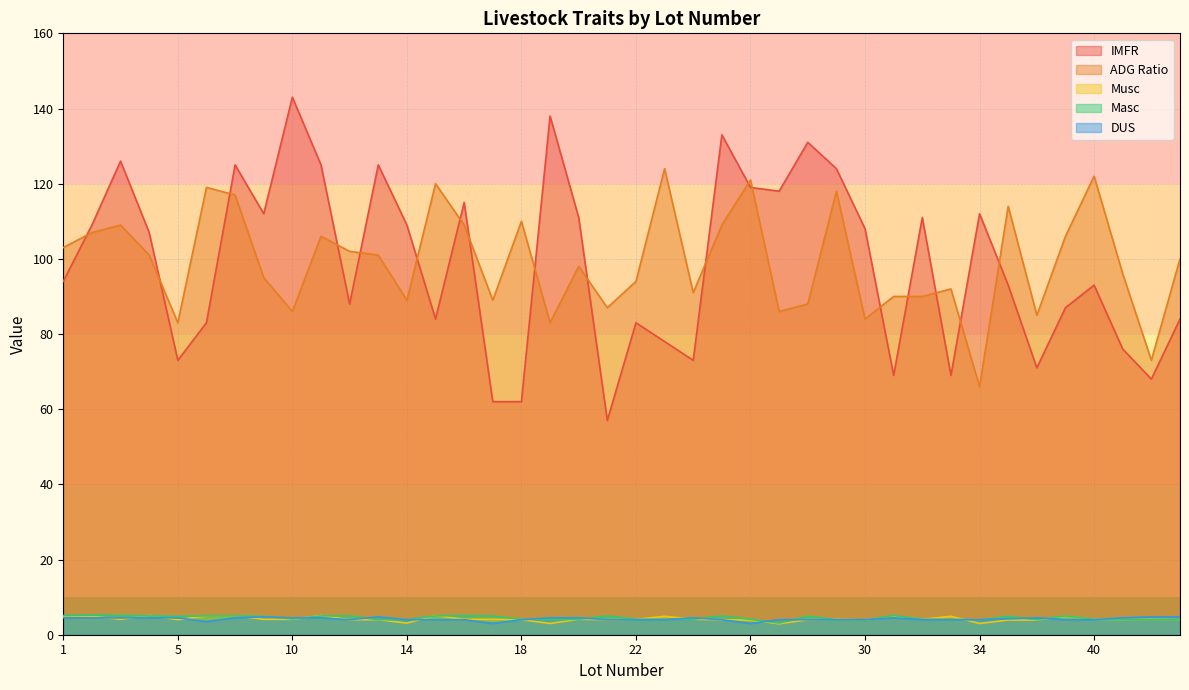

What are all the series names shown in the legend?

IMFR, ADG Ratio, Musc, Masc, DUS